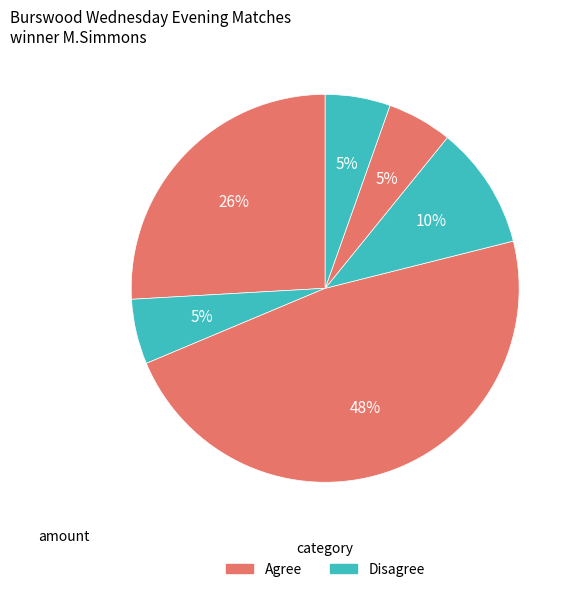

Count the number of slices in the pie.

6